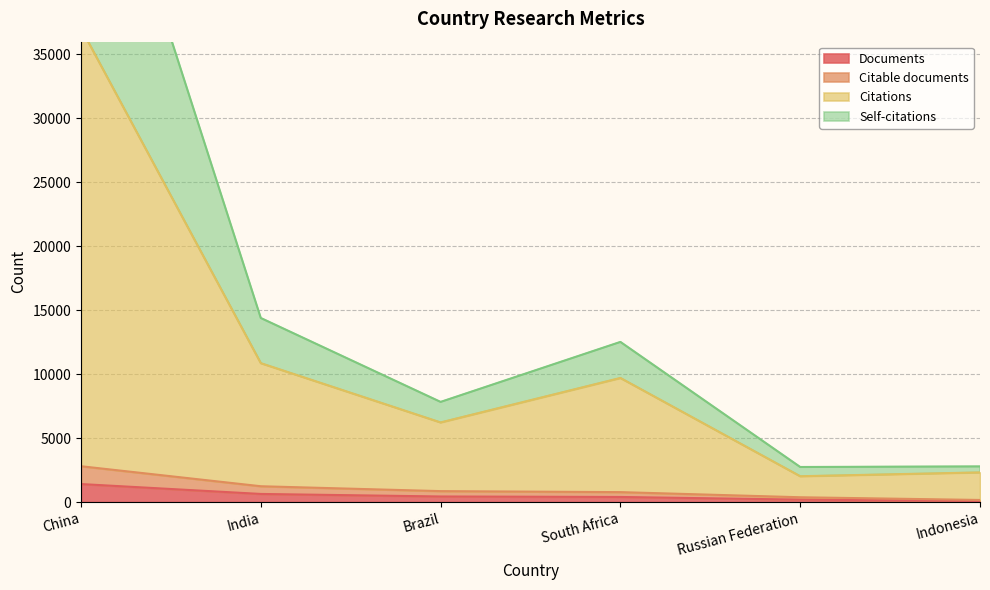

How many data points does each series have?

6